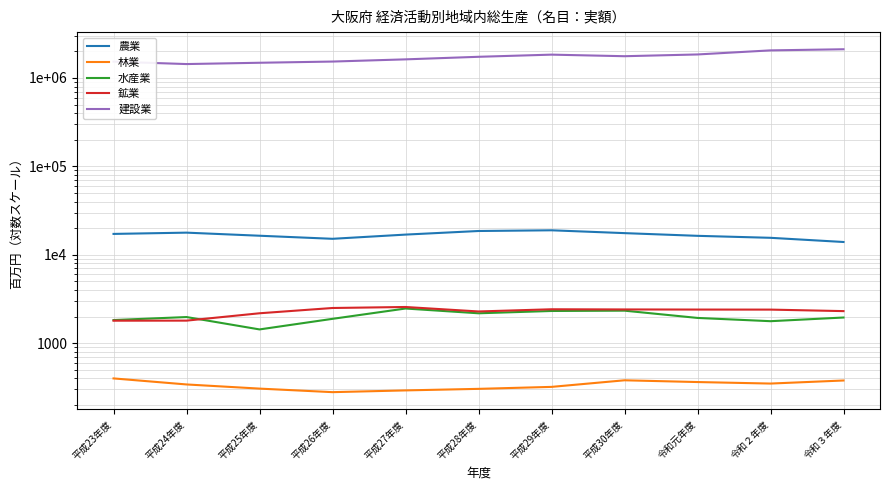

Between 平成28年度 and 平成30年度, which series saw the biggest shift?

建設業